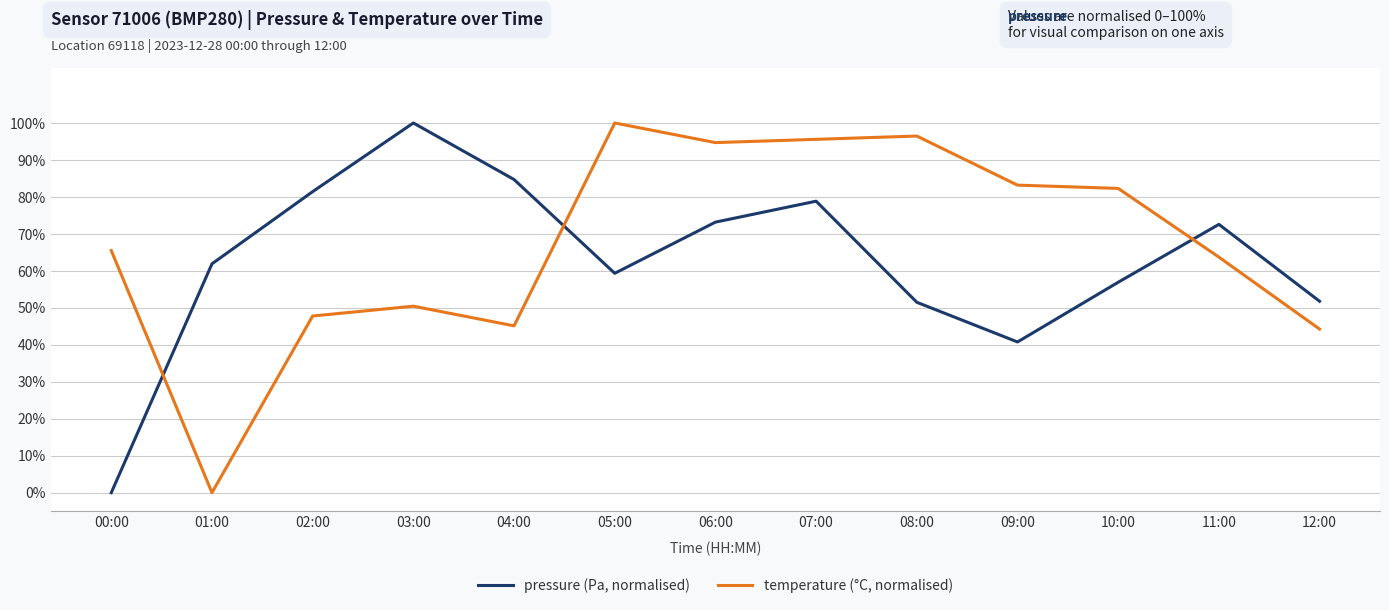

What position from the left is 08:00?

9